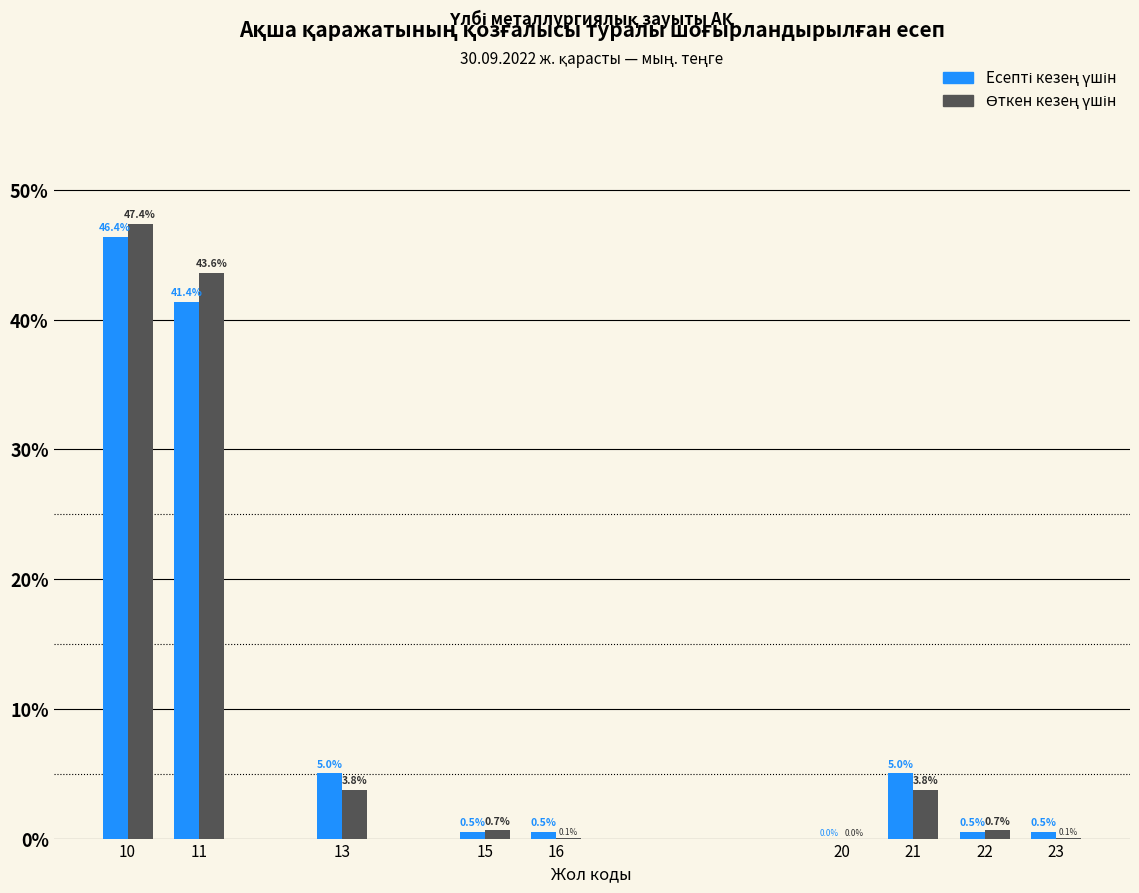

Which category has the highest value across all series?

10